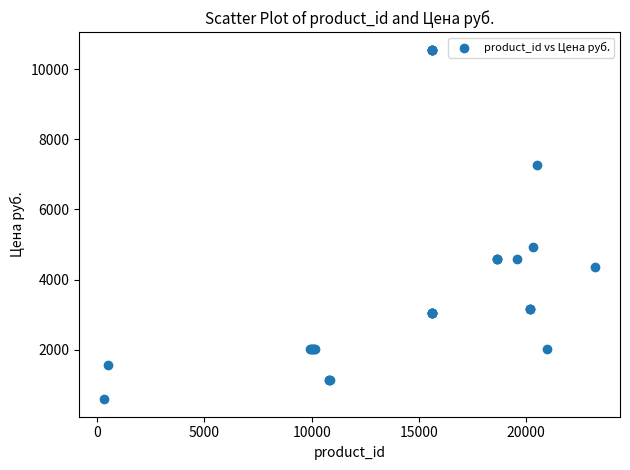

What Y value in the scatter plot is closest to 5574?

4932.7